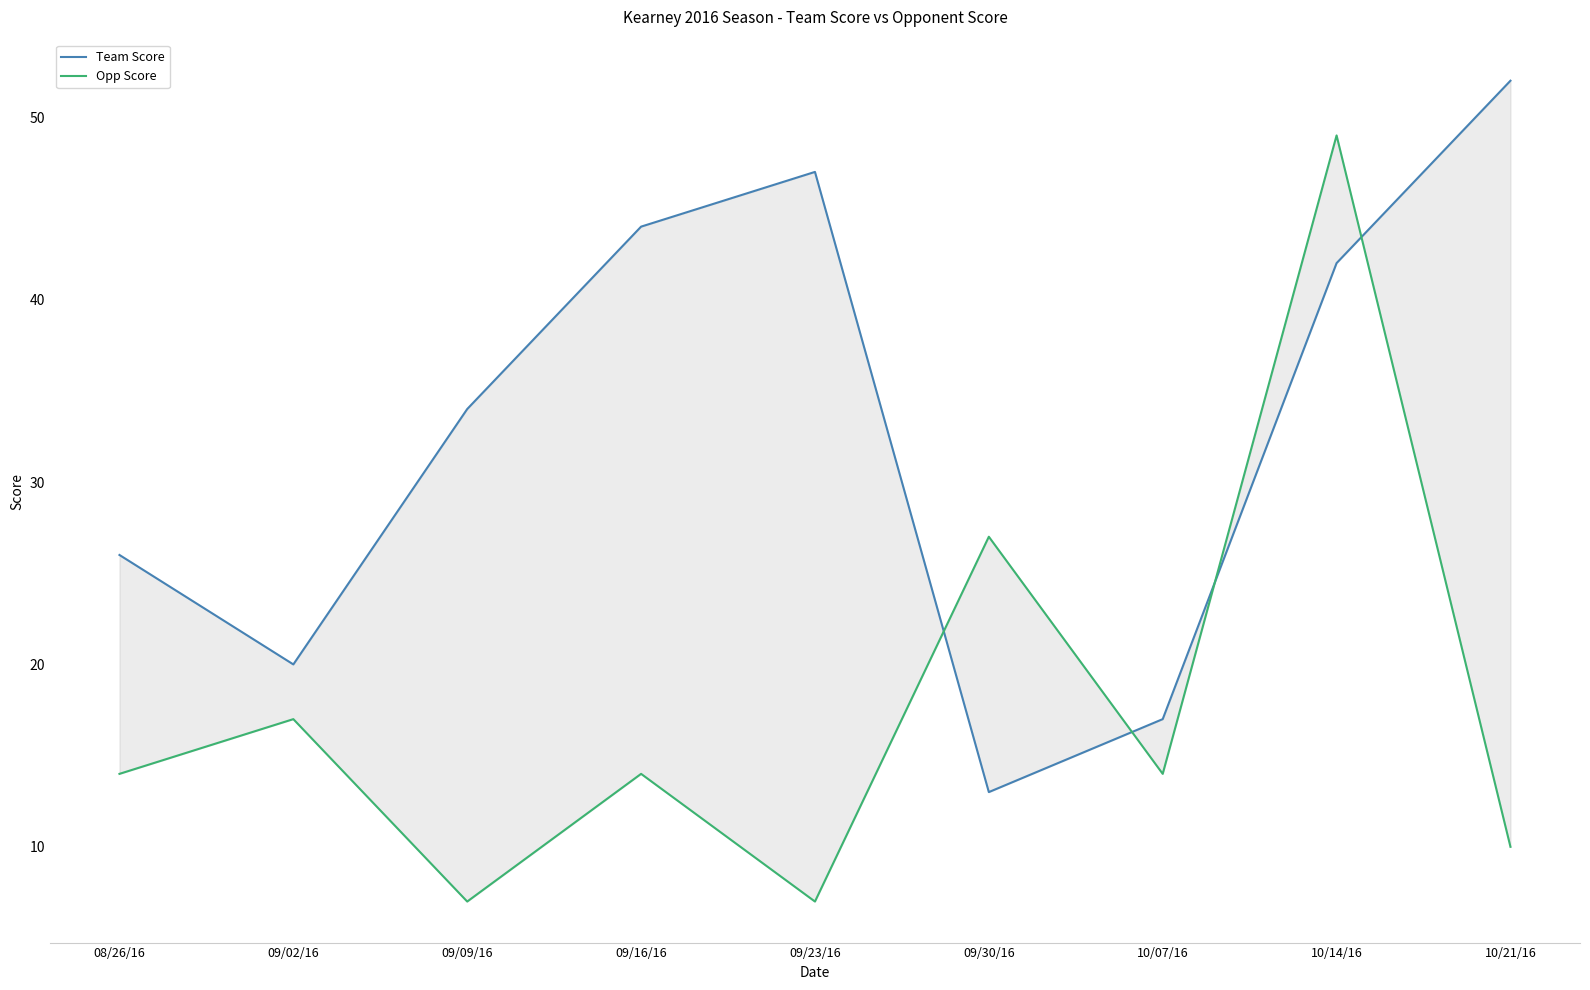

Reading left to right, what are all the values shown in this chart?

Team Score: 08/26/16=26	09/02/16=20	09/09/16=34	09/16/16=44	09/23/16=47	09/30/16=13	10/07/16=17	10/14/16=42	10/21/16=52
Opp Score: 08/26/16=14	09/02/16=17	09/09/16=7	09/16/16=14	09/23/16=7	09/30/16=27	10/07/16=14	10/14/16=49	10/21/16=10